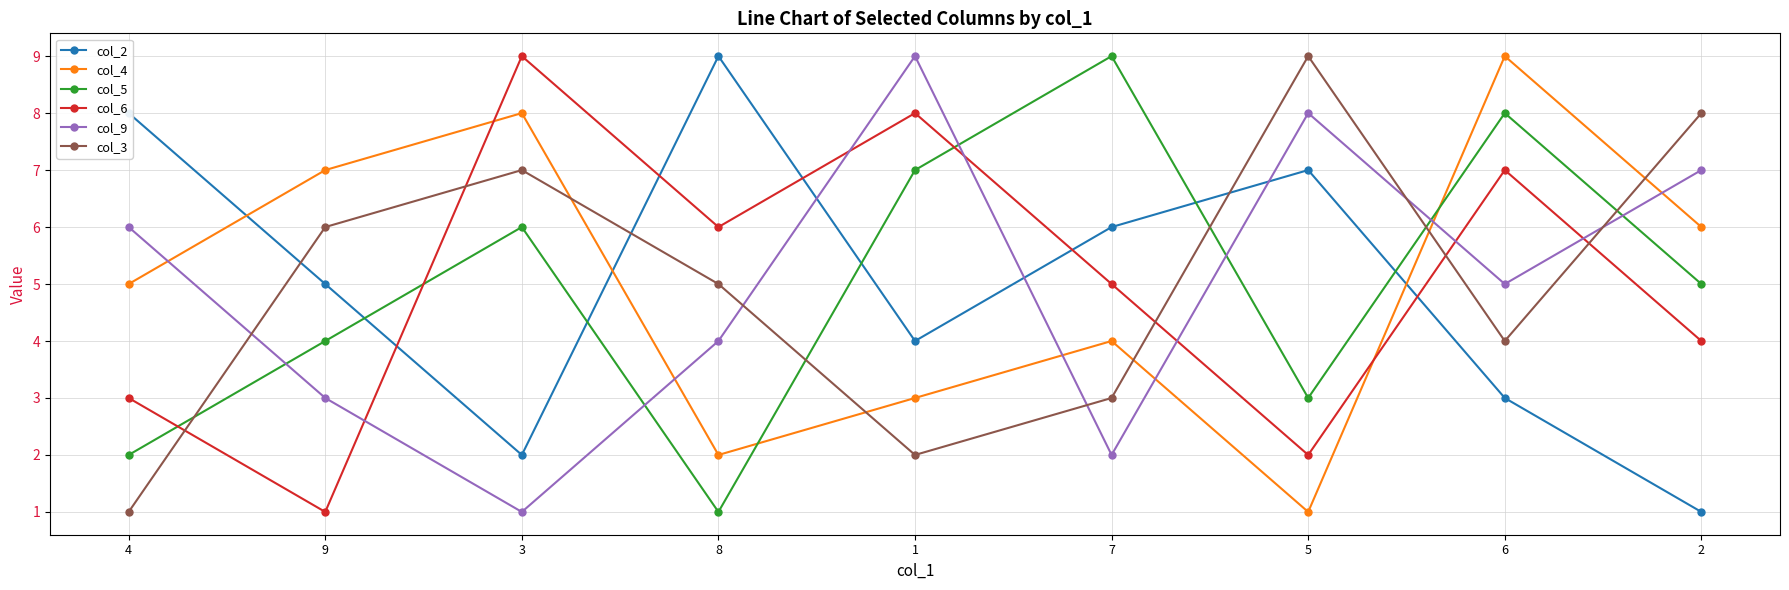

Which category has the lowest value in the col_3 series?

4